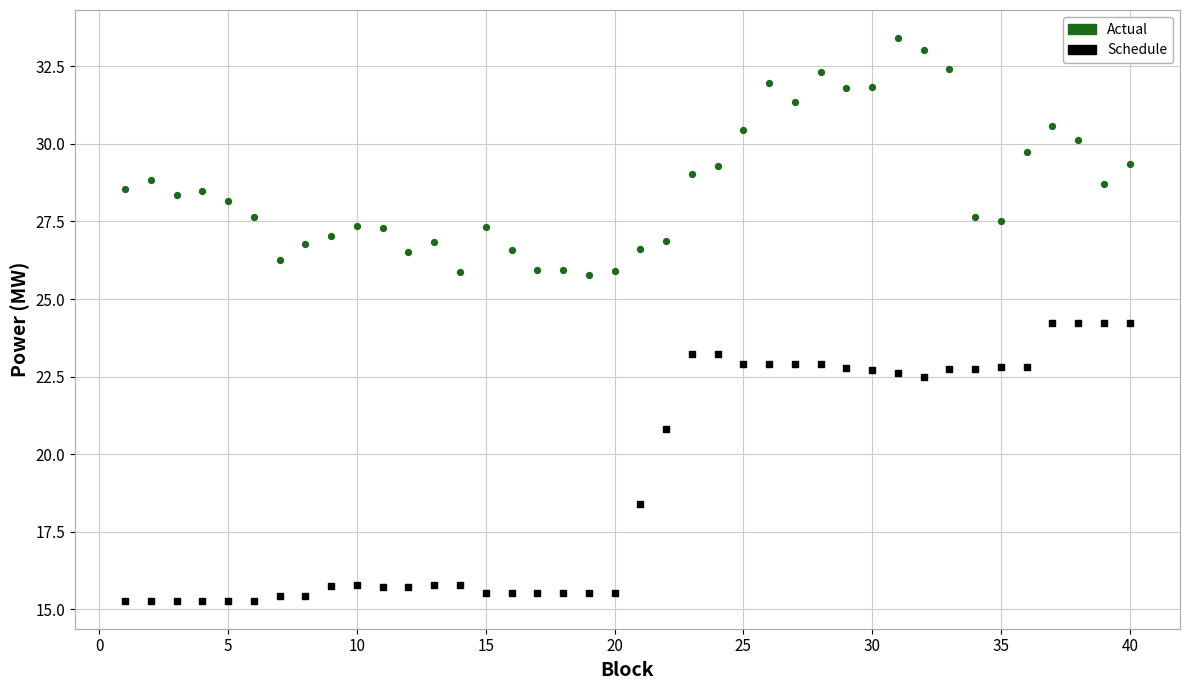

Which series reaches the minimum Y coordinate?

Schedule